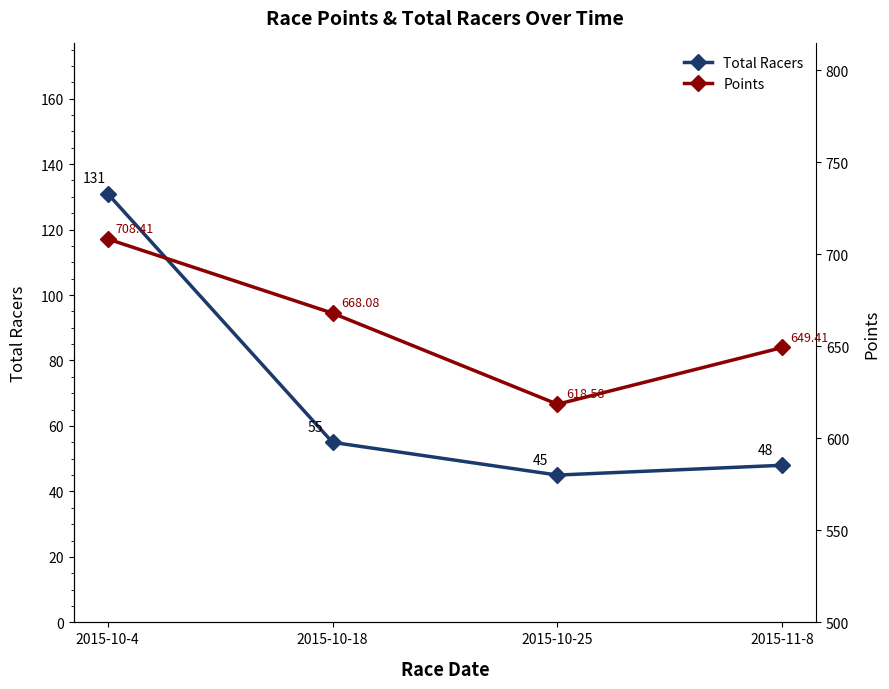

In Total Racers, how many points are lower than both neighbors (excluding endpoints)?

1